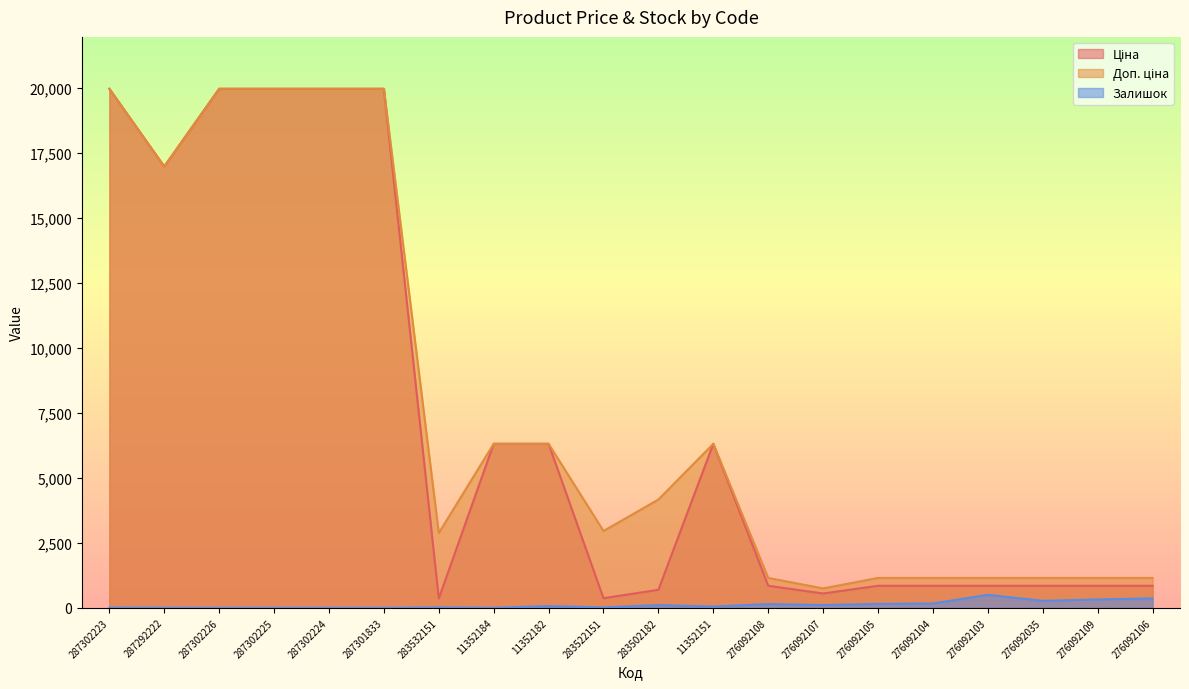

Reading right to left, what are all the values shown in this chart?

Ціна: 276092106=848.4	276092109=848.4	276092035=848.4	276092103=848.4	276092104=848.4	276092105=848.4	276092107=551.5	276092108=848.4	11352151=6308.8	283502182=694.3	283522151=369.5	11352182=6308.8	11352184=6308.8	283532151=359.9	287301833=19964.2	287302224=19964.2	287302225=19964.2	287302226=19964.2	287292222=16976.3	287302223=19964.2
Доп. ціна: 276092106=1149.7	276092109=1149.7	276092035=1149.7	276092103=1149.7	276092104=1149.7	276092105=1149.7	276092107=747.0	276092108=1149.7	11352151=6308.8	283502182=4165.6	283522151=2955.8	11352182=6308.8	11352184=6308.8	283532151=2878.8	287301833=19964.2	287302224=19964.2	287302225=19964.2	287302226=19964.2	287292222=16976.3	287302223=19964.2
Залишок: 276092106=362.0	276092109=323.0	276092035=269.0	276092103=500.0	276092104=167.0	276092105=151.0	276092107=107.0	276092108=145.0	11352151=49.0	283502182=106.0	283522151=15.0	11352182=68.0	11352184=2.0	283532151=15.0	287301833=0.0	287302224=3.0	287302225=0.0	287302226=0.0	287292222=5.0	287302223=7.0